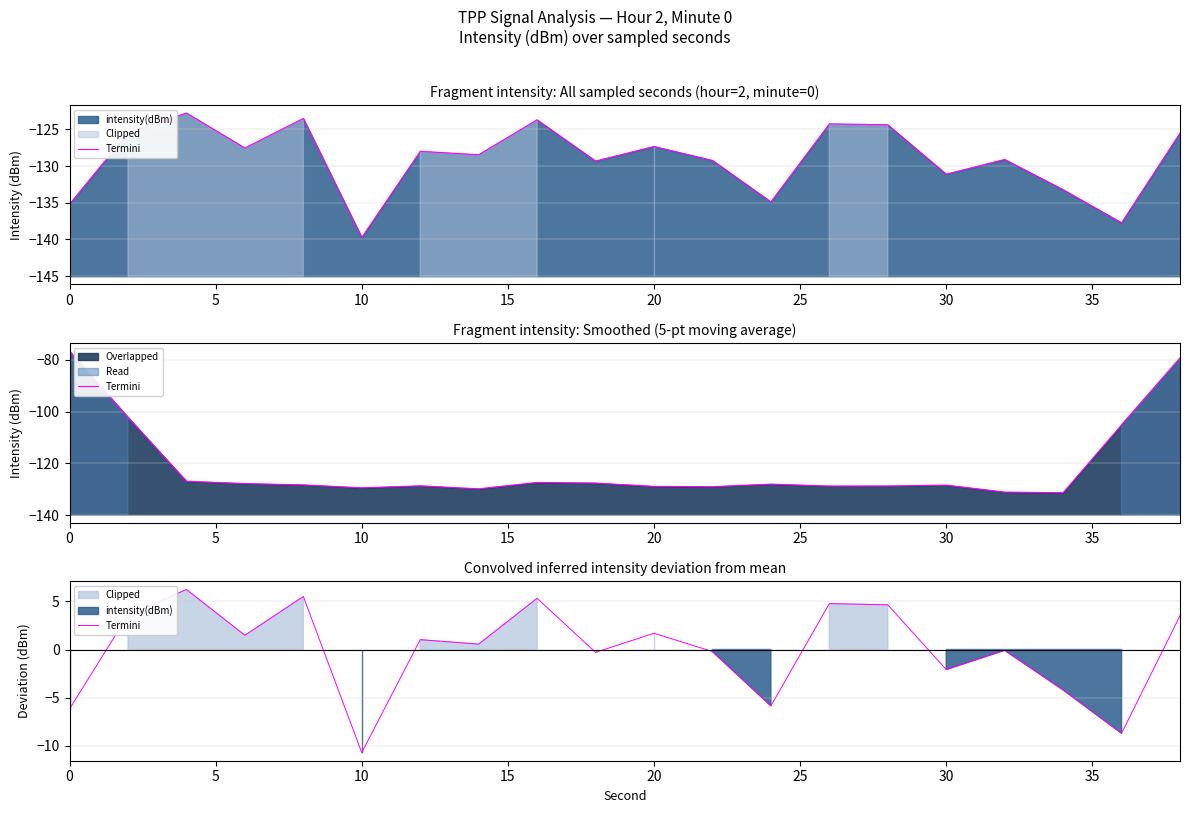

Reading left to right, what are all the values shown in this chart?

-6.2	3.6	6.2	1.5	5.5	-10.7	1.0	0.6	5.3	-0.3	1.7	-0.2	-5.9	4.8	4.6	-2.1	-0.1	-4.2	-8.7	3.5